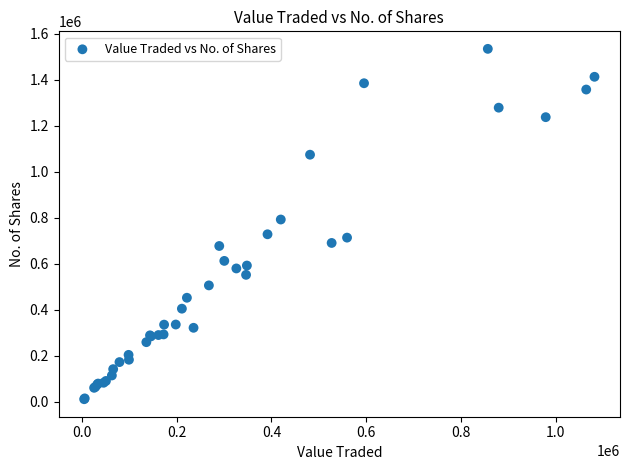

What Y value in the scatter plot is closest to 772312?

791916